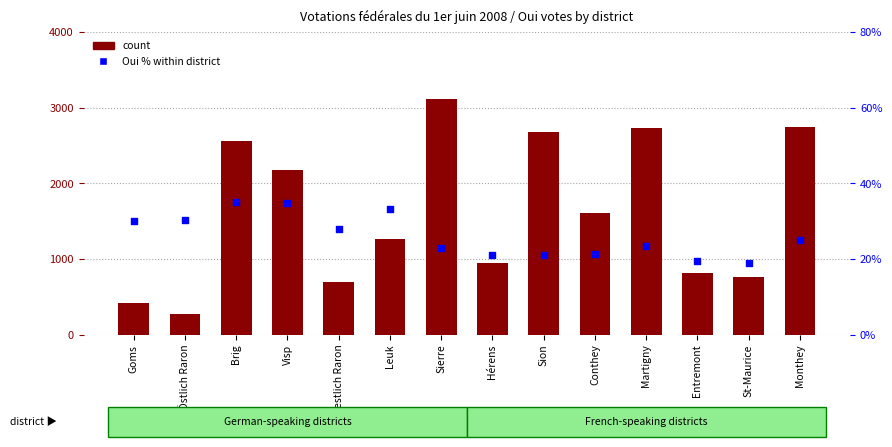

At which category is the sum across all series the highest?

Sierre